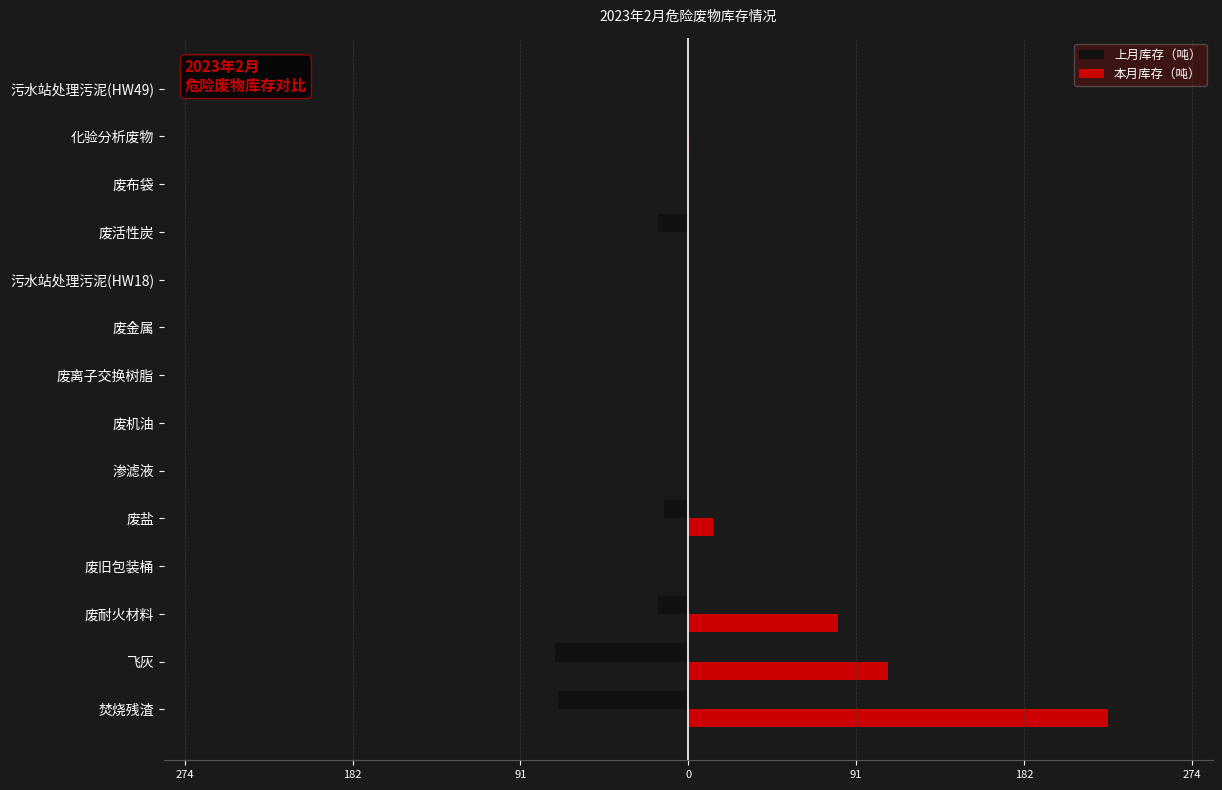

What are all the series names shown in the legend?

上月库存（吨）, 本月库存（吨）